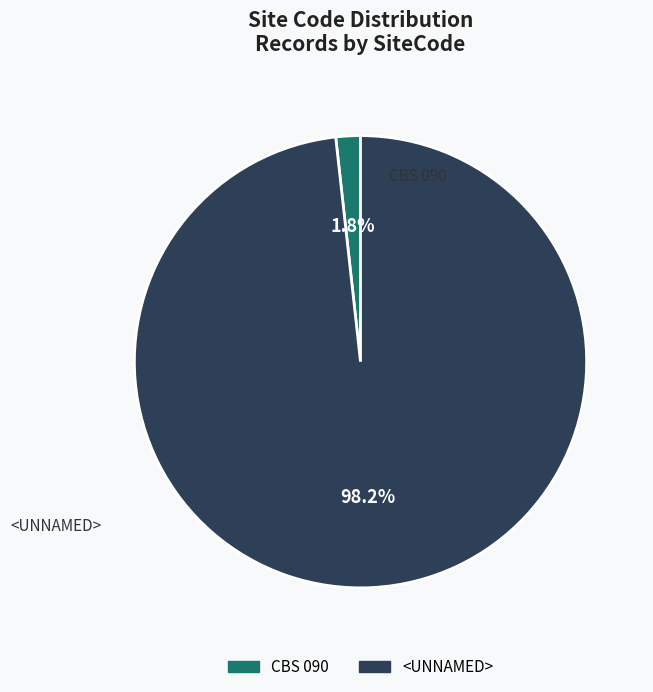

Is there a majority slice in this chart?

Yes